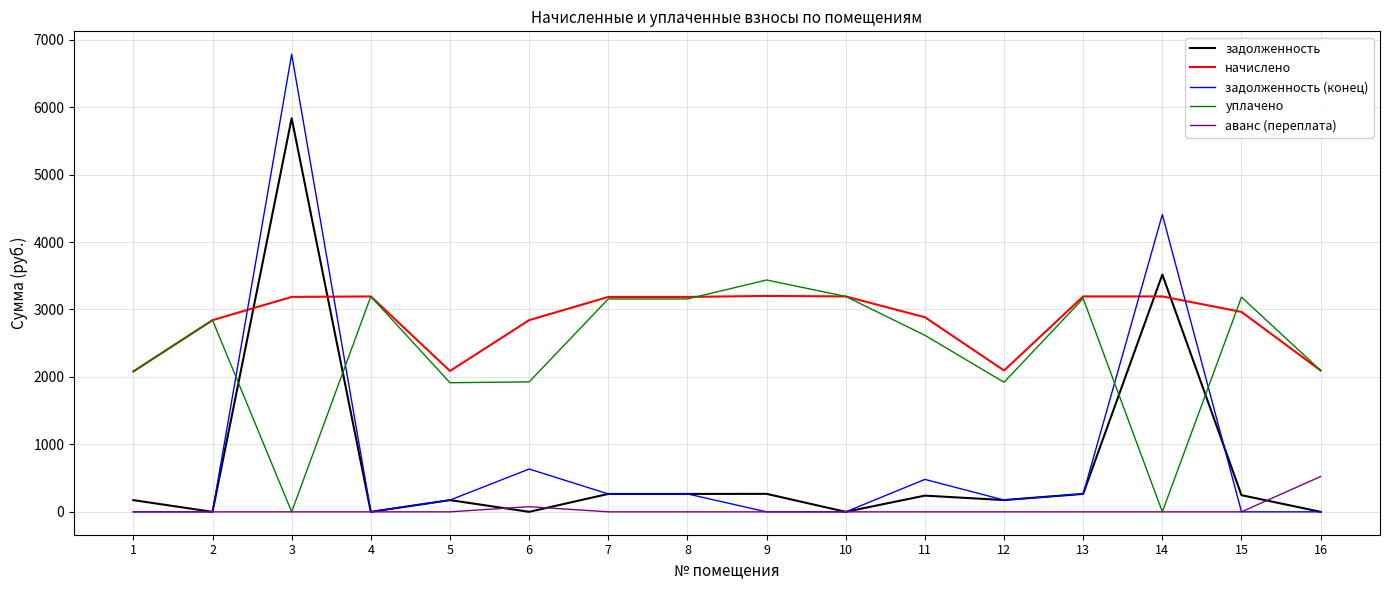

Where is задолженность nearest to the value 2917?

14